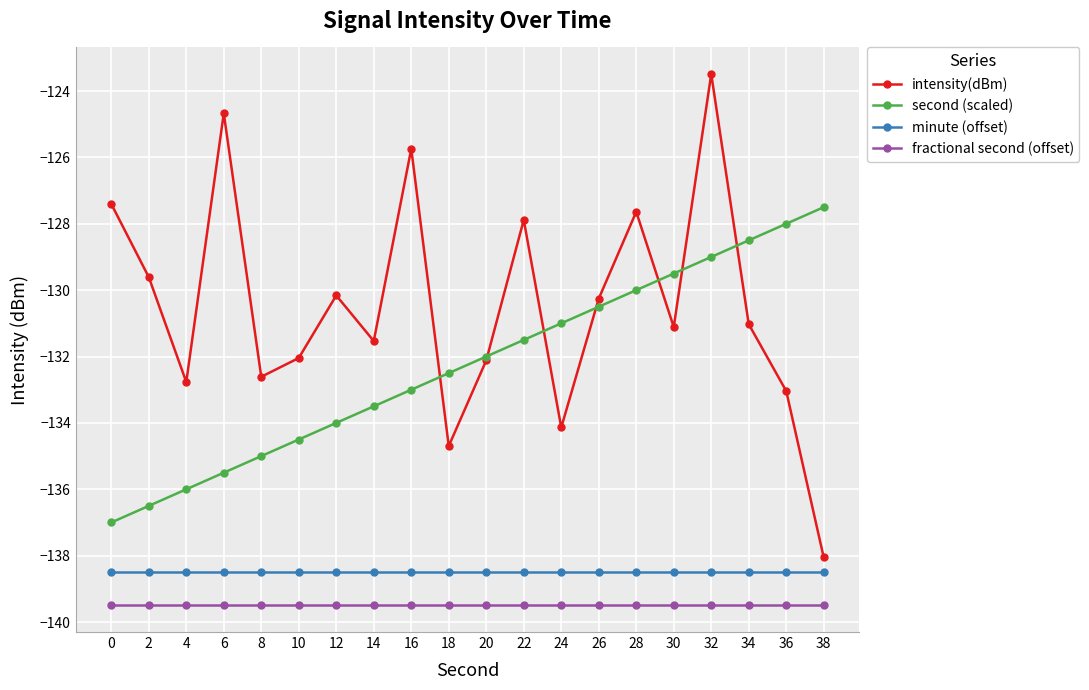

Read the intensity(dBm) value at 24.

-134.1